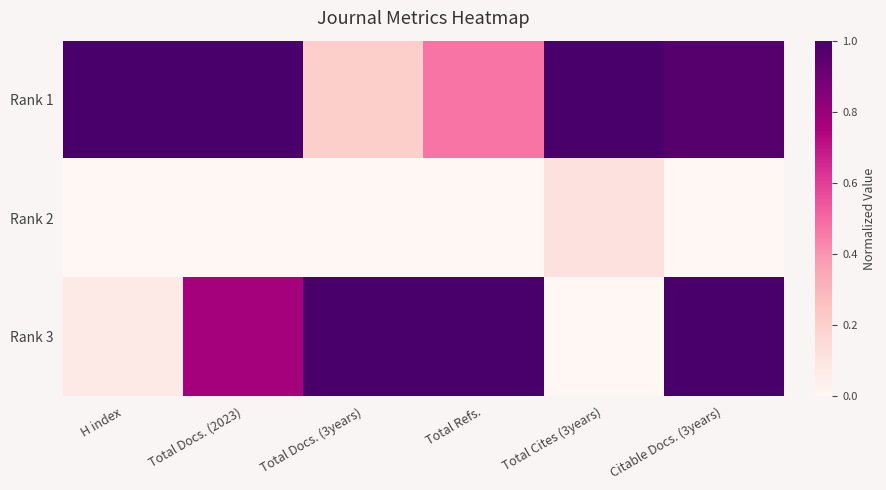

At how many categories does at least one series exceed 0?

6